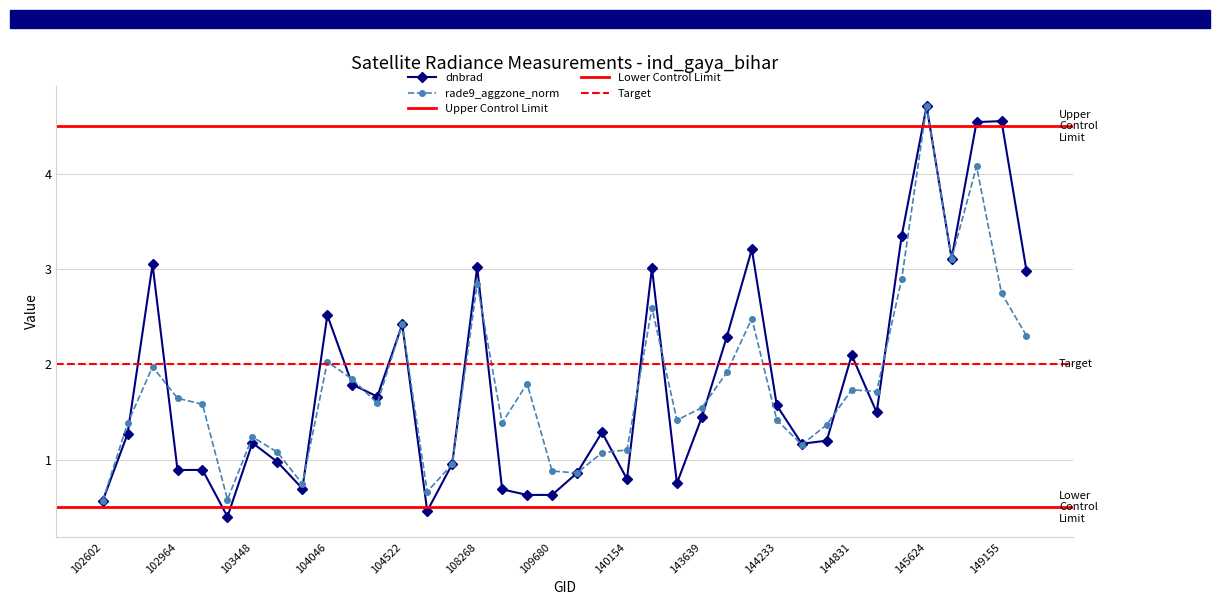

What is the approximate value of dnbrad at 148756?

3.1